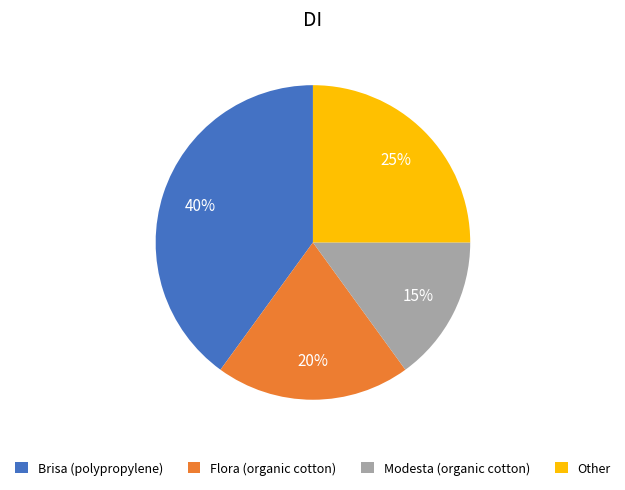

Count the number of slices in the pie.

4